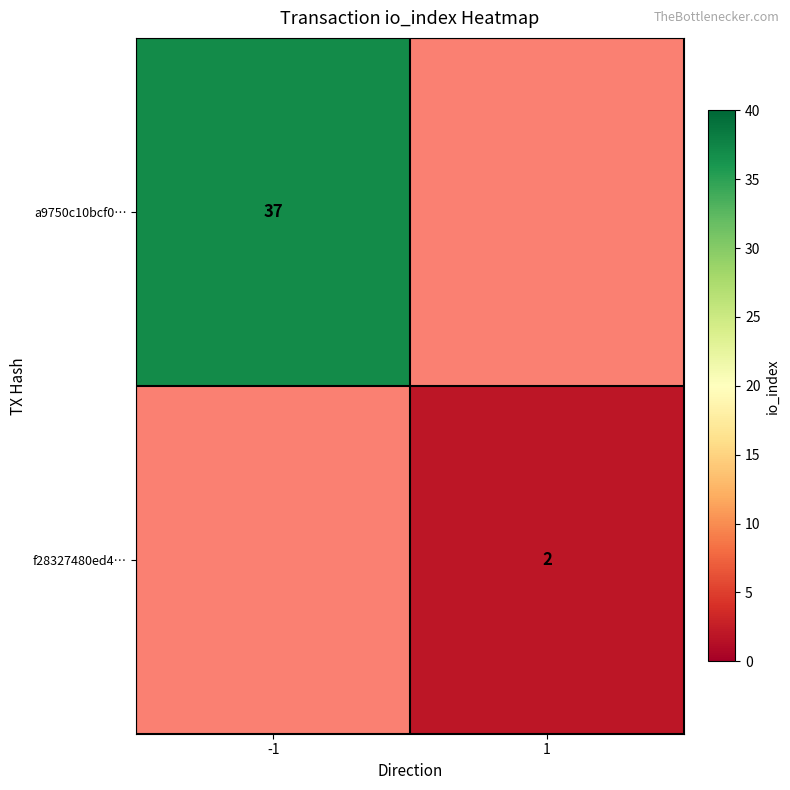

True or false: f28327480ed4… has a value of 4 at 1.

False